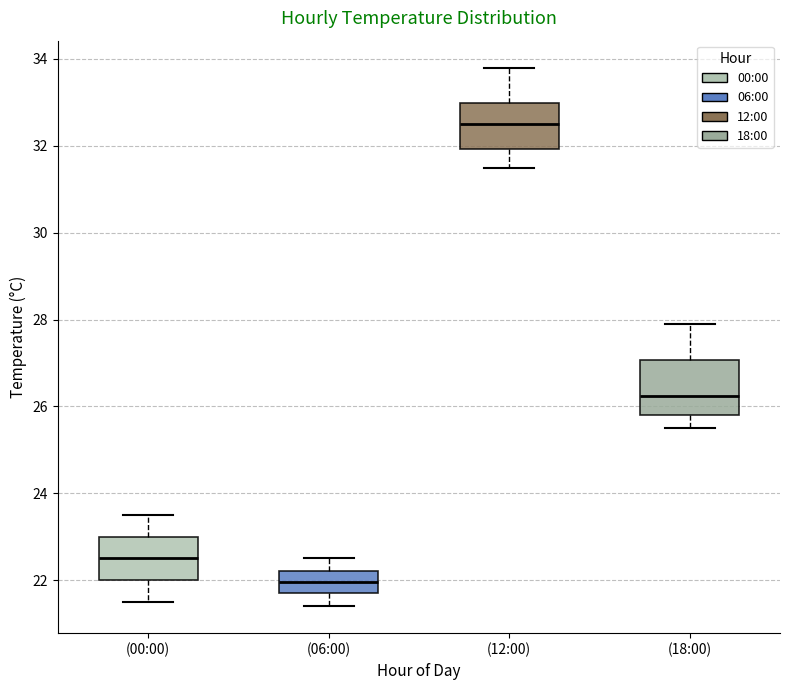

Reading left to right, transcribe this box plot: for each box, give where its median line is, the range the box spans, and where its two whiskers end, as read against the y-axis. The values are not printed on the chart, so give them approximately, as read against the axis.

(00:00): median 22.6, box 22.0 to 23.0, whiskers 21.6 to 23.6
(06:00): median 22.0, box 21.8 to 22.2, whiskers 21.4 to 22.6
(12:00): median 32.6, box 32.0 to 33.0, whiskers 31.6 to 33.8
(18:00): median 26.2, box 25.8 to 27.0, whiskers 25.6 to 28.0